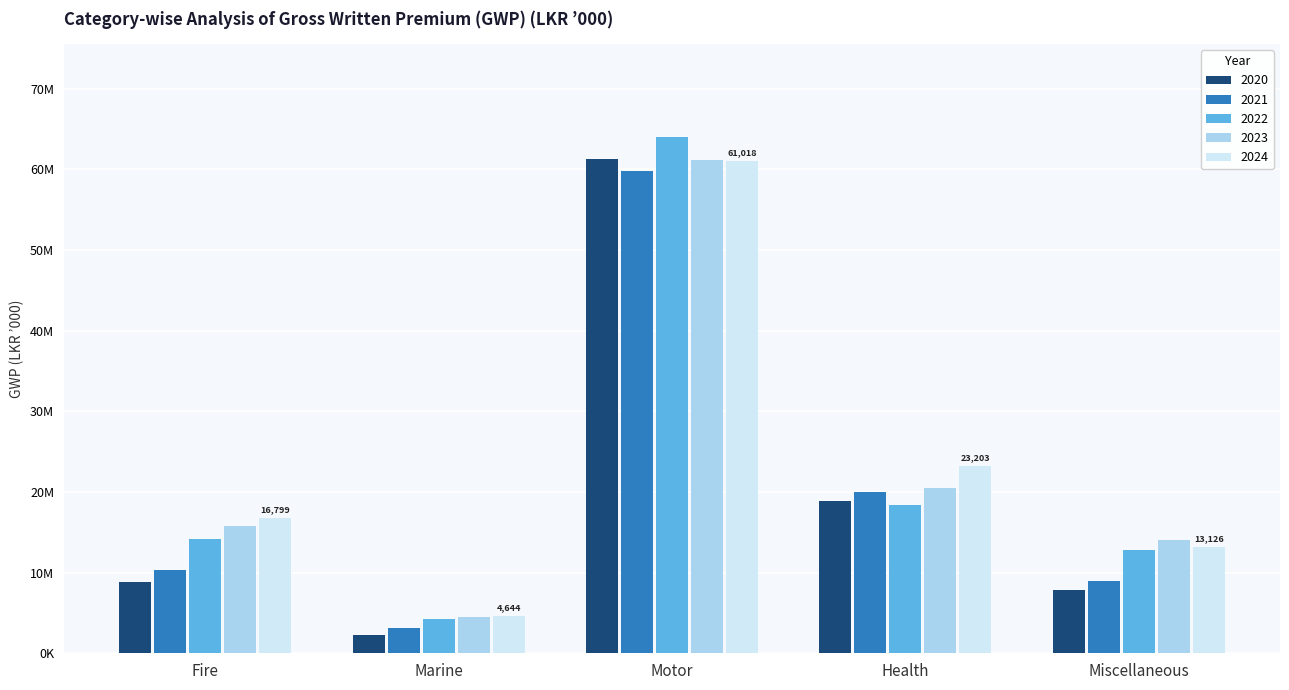

At which category is the sum across all series the highest?

Motor